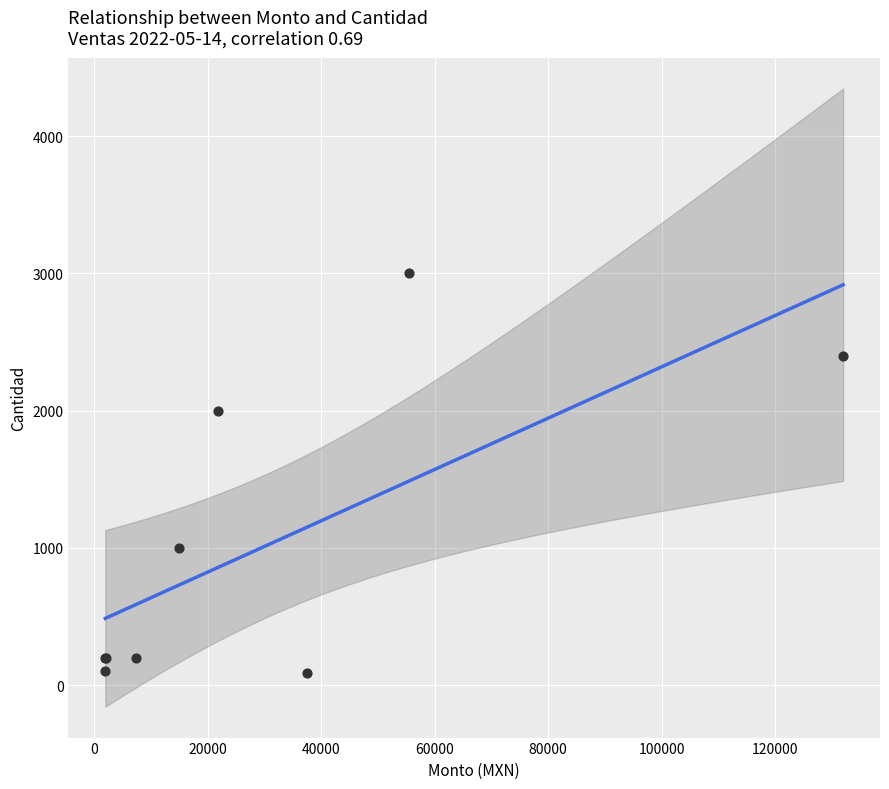

What Y value in the scatter plot is closest to 1545?

2000